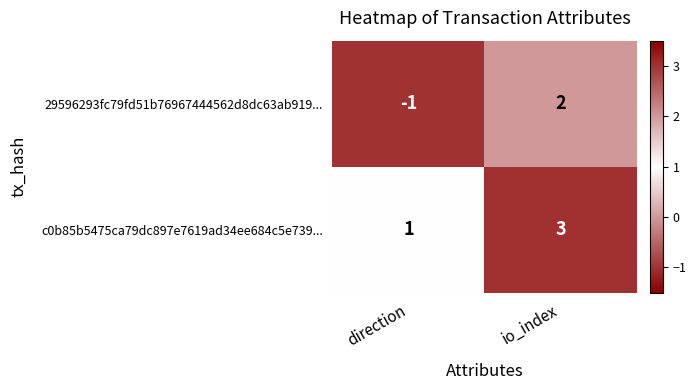

Which series has the largest total across all categories?

c0b85b5475ca79dc897e7619ad34ee684c5e739...